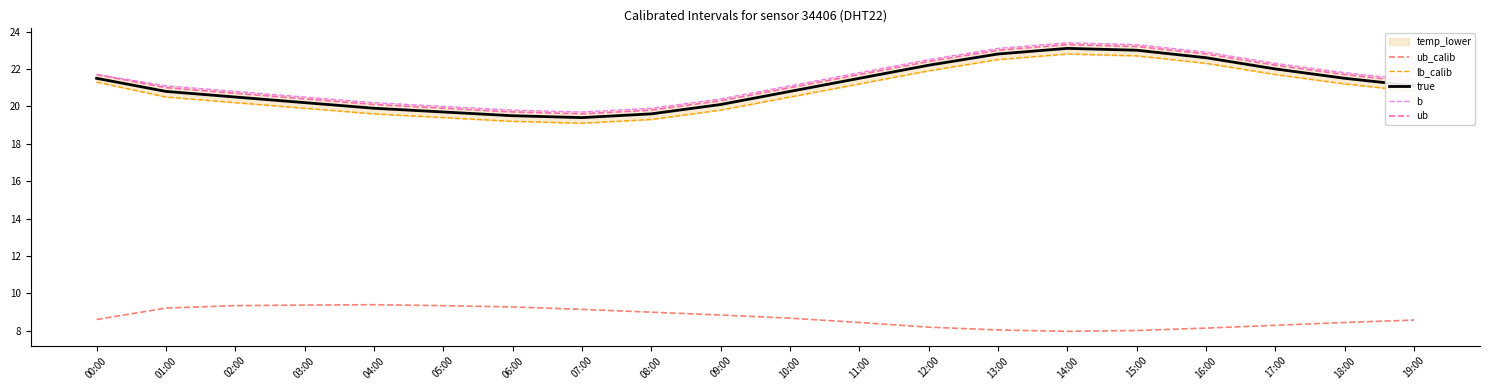

Which has a higher value, 17:00 or 16:00?

17:00